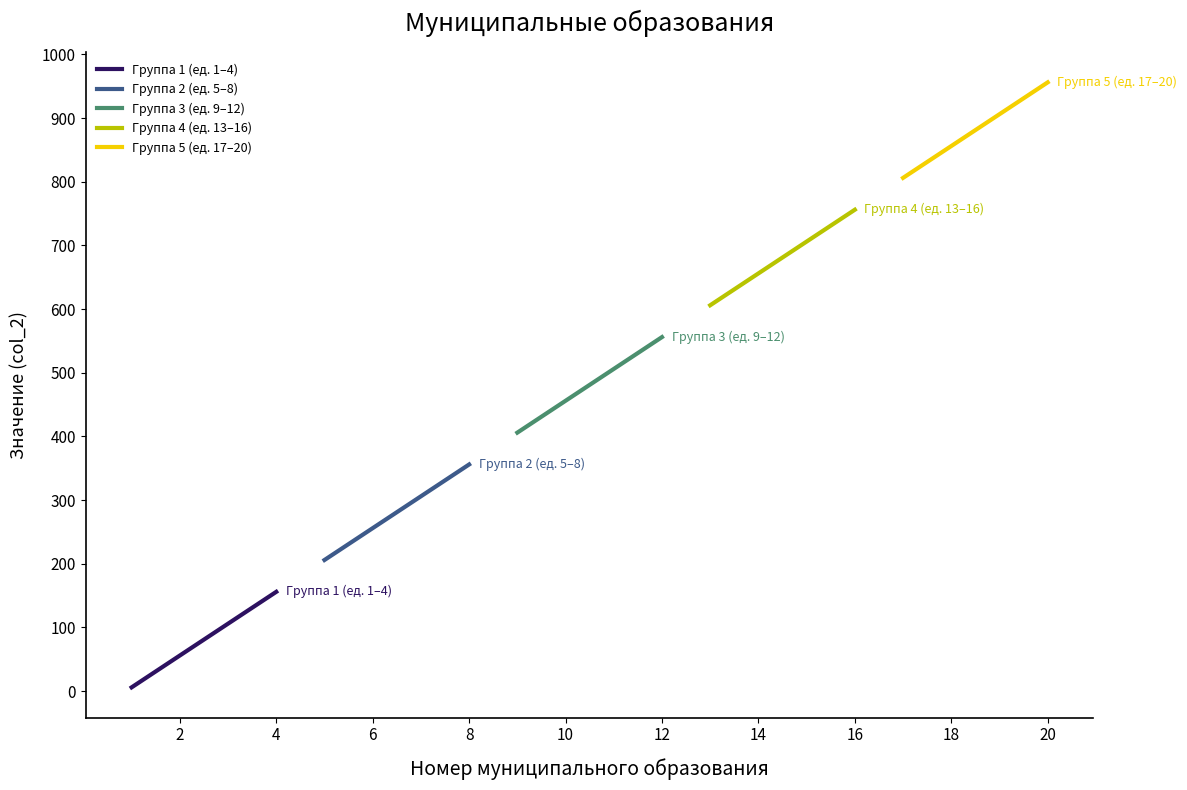

The value of Группа 5 (ед. 17–20) at 20 is 956. True or false?

True